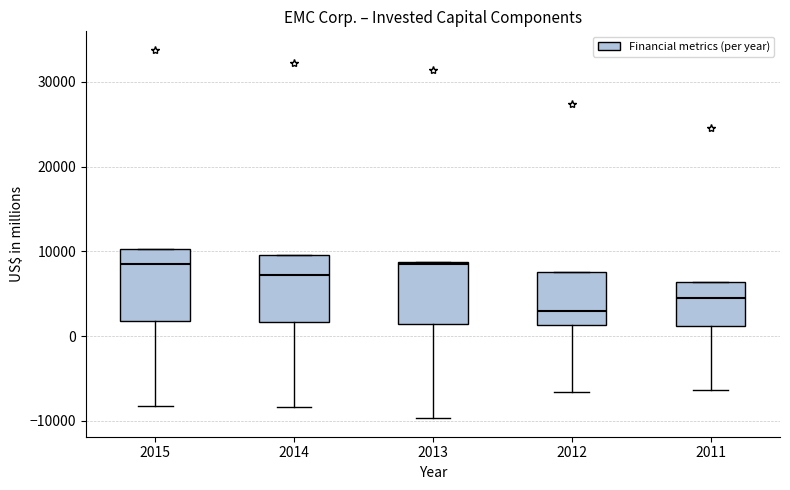

Reading left to right, read every box against the y-axis: the position of its median line, the range the box covers, and the ends of its whiskers. The values are not printed on the chart, so give them approximately, as read against the axis.

2015: median 9000, box 2000 to 10000, whiskers -8000 to 10000
2014: median 7000, box 2000 to 10000, whiskers -8000 to 10000
2013: median 9000, box 1000 to 9000, whiskers -10000 to 9000
2012: median 3000, box 1000 to 8000, whiskers -7000 to 8000
2011: median 4000, box 1000 to 6000, whiskers -6000 to 6000